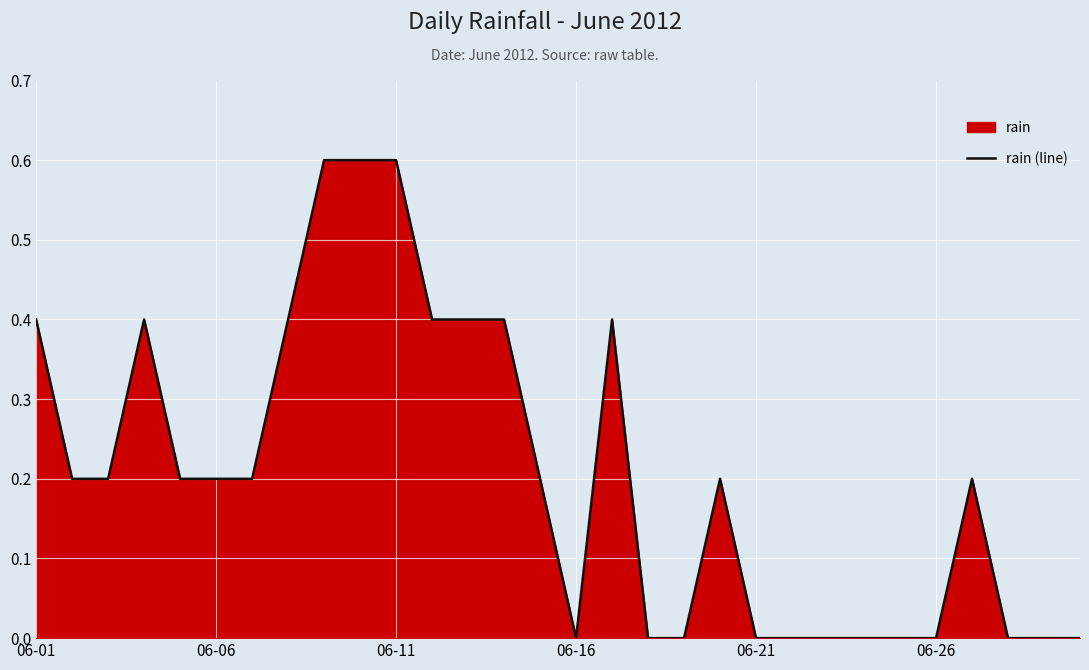

True or false: the data shows 0.3 at 06-11.

False